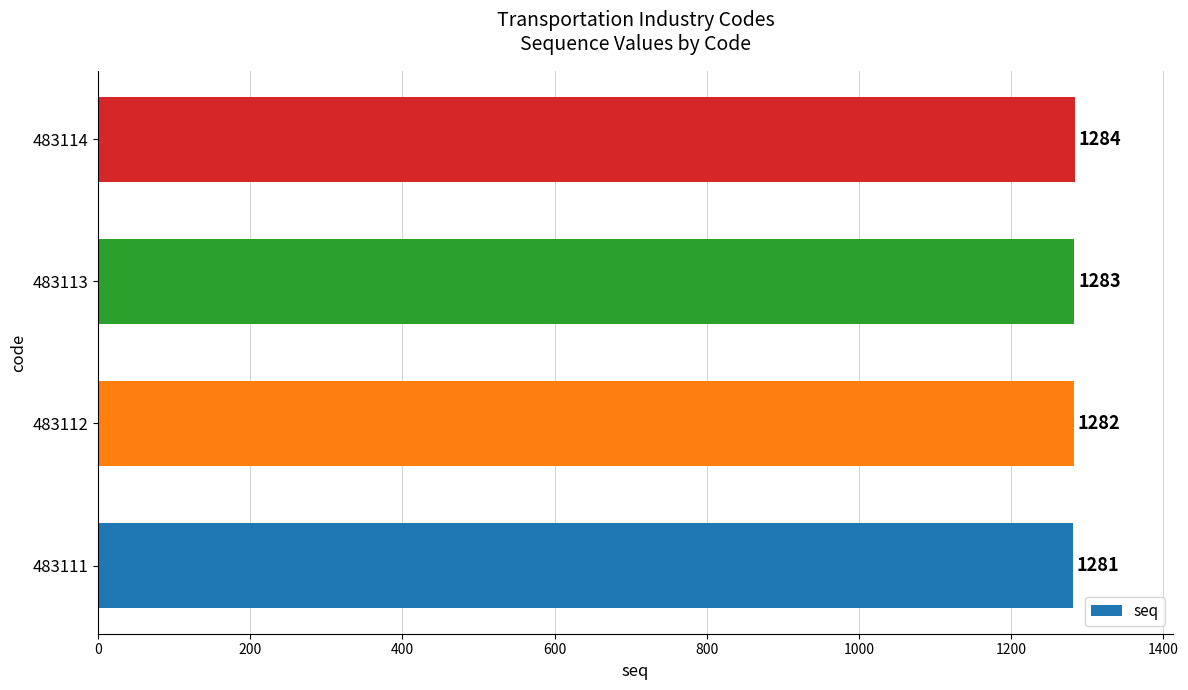

True or false: the data shows 1284 at 483114.

True